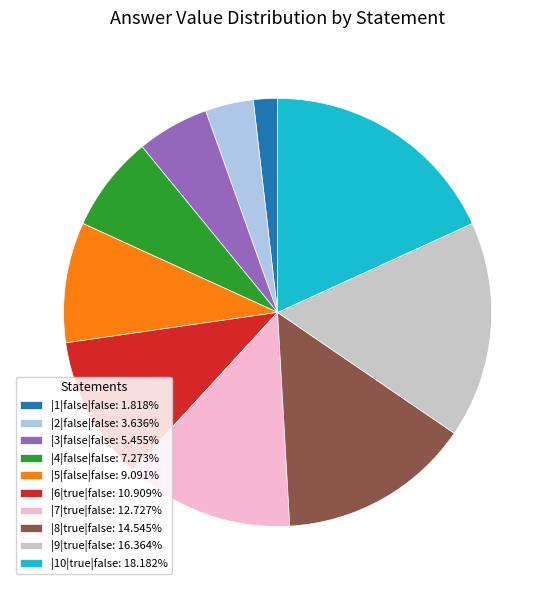

Does |2|false|false: 3.636% represent more than half of the total?

No